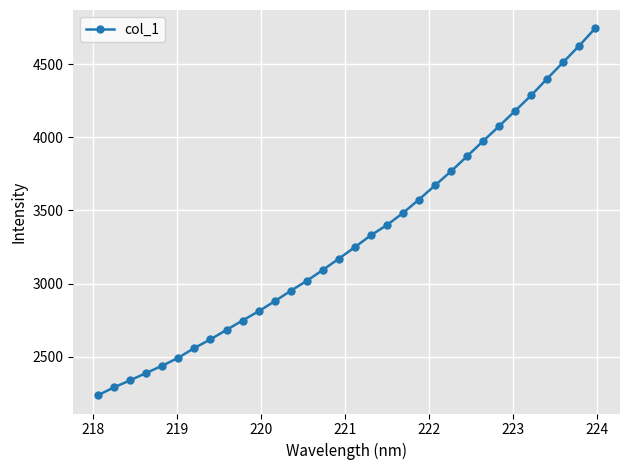

True or false: the data has more than 2 interior local peaks.

False